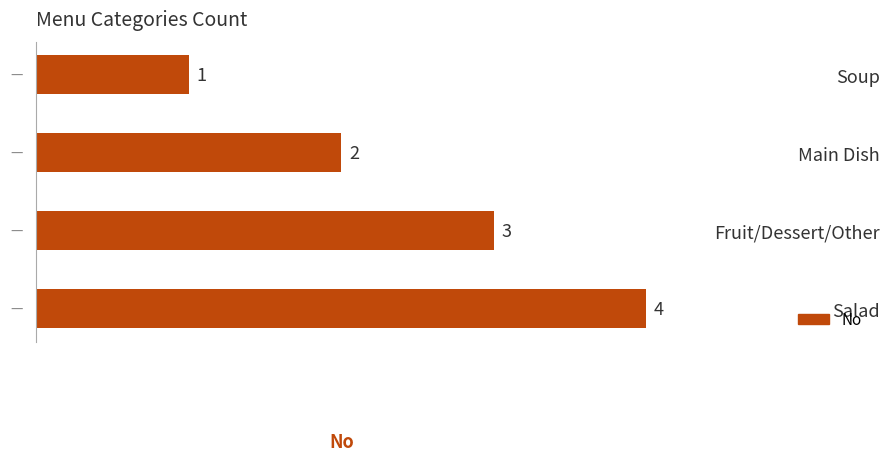

List the labels in order of value, largest first.

Salad, Fruit/Dessert/Other, Main Dish, Soup